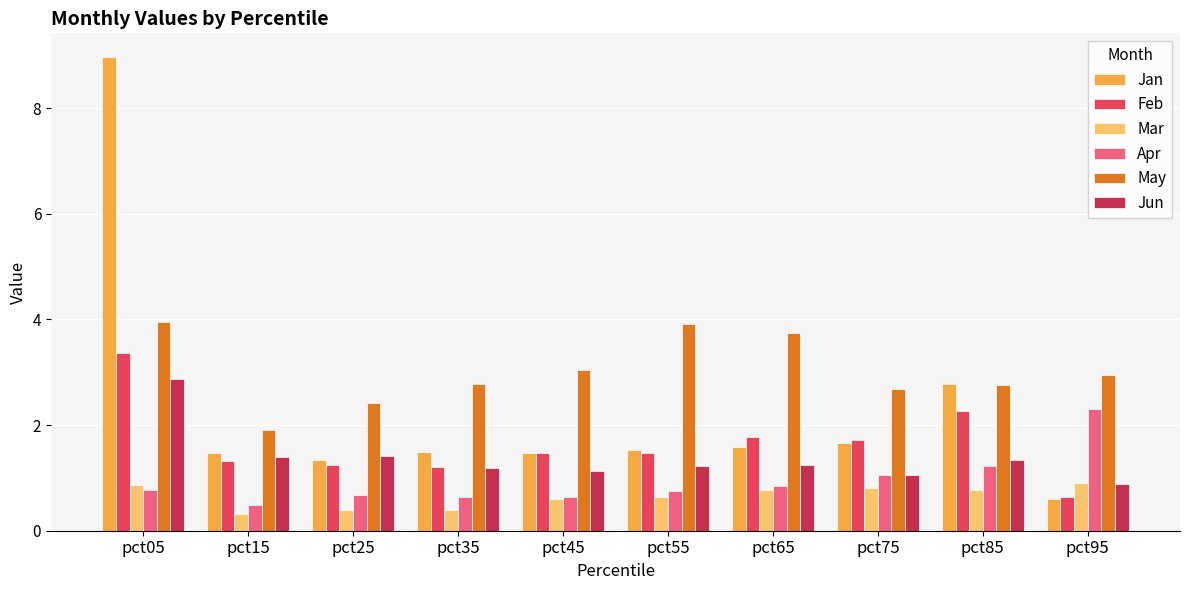

At which label is Jan closest to 4?

pct85